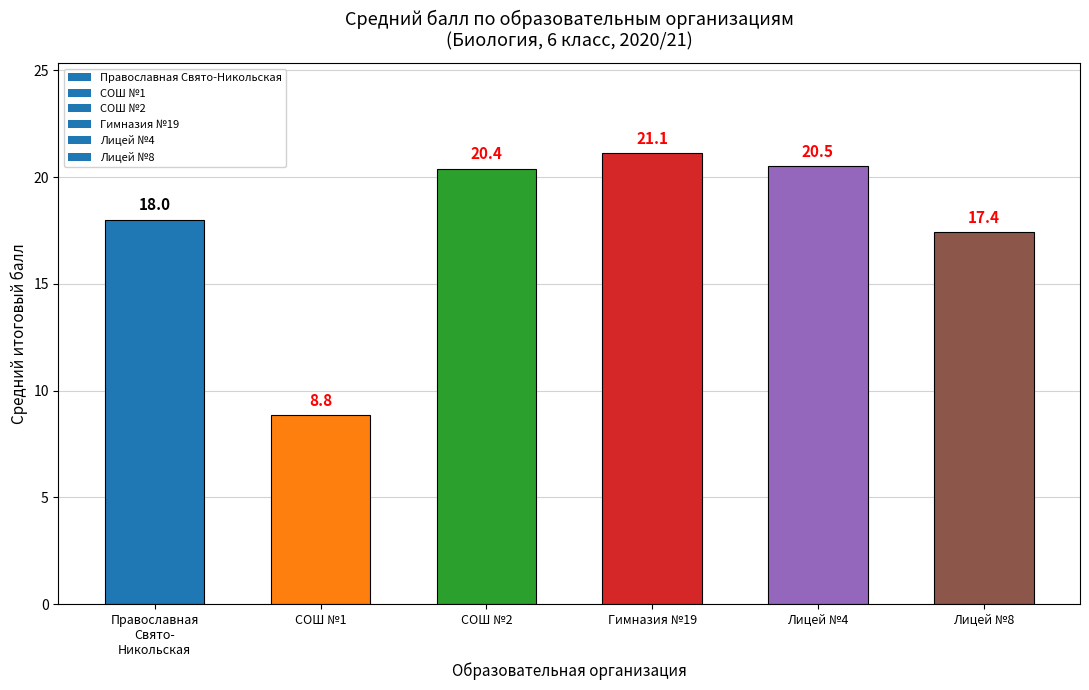

What position from the left is Гимназия №19?

4